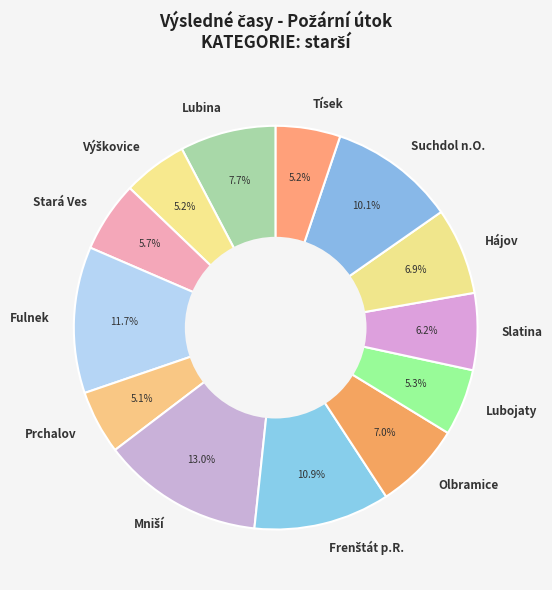

Is there a majority slice in this chart?

No